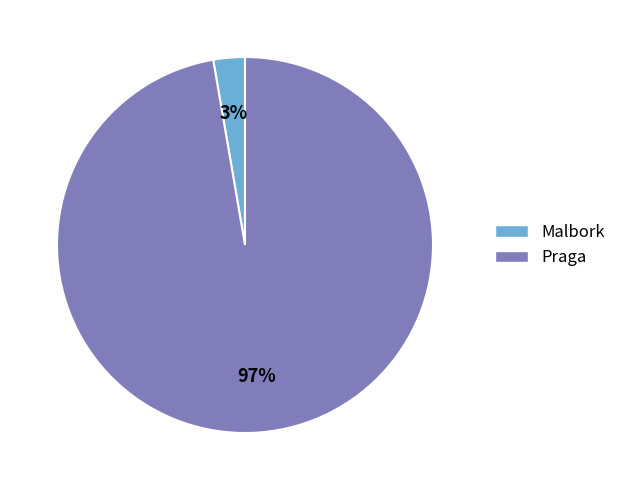

Between Malbork and Praga, which is larger?

Praga